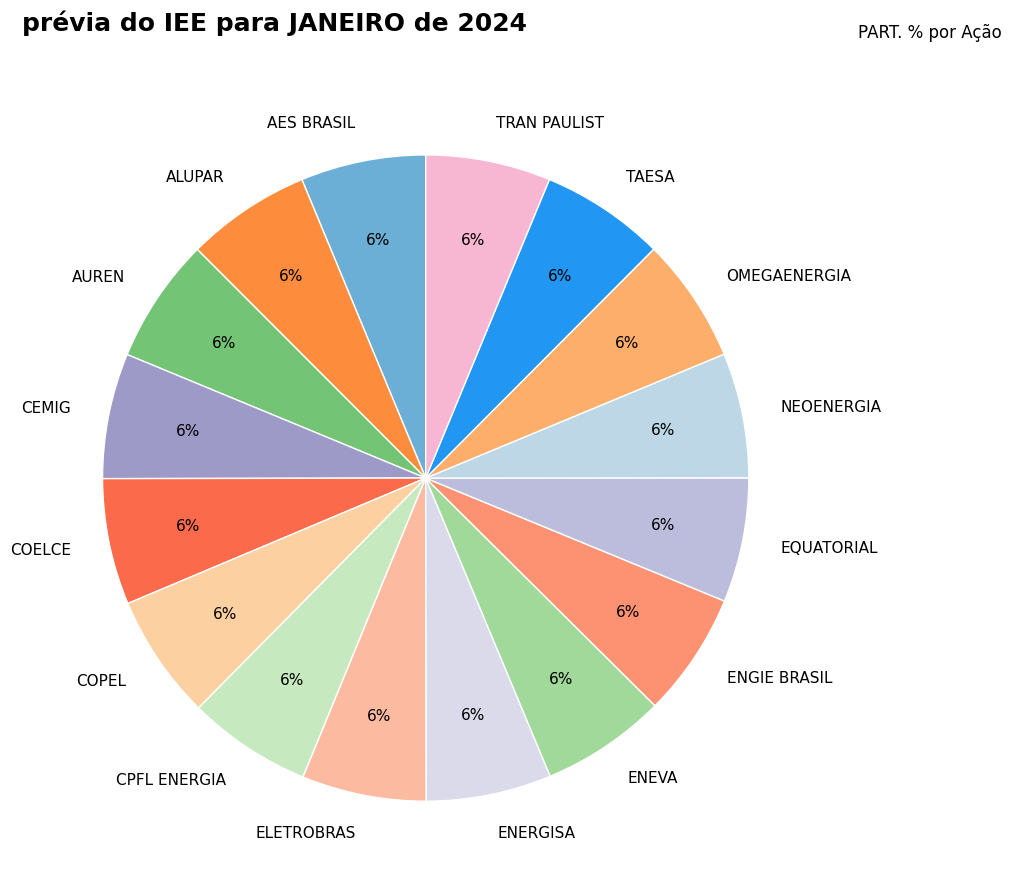

Is the sum of COPEL and ENEVA greater than half?

No